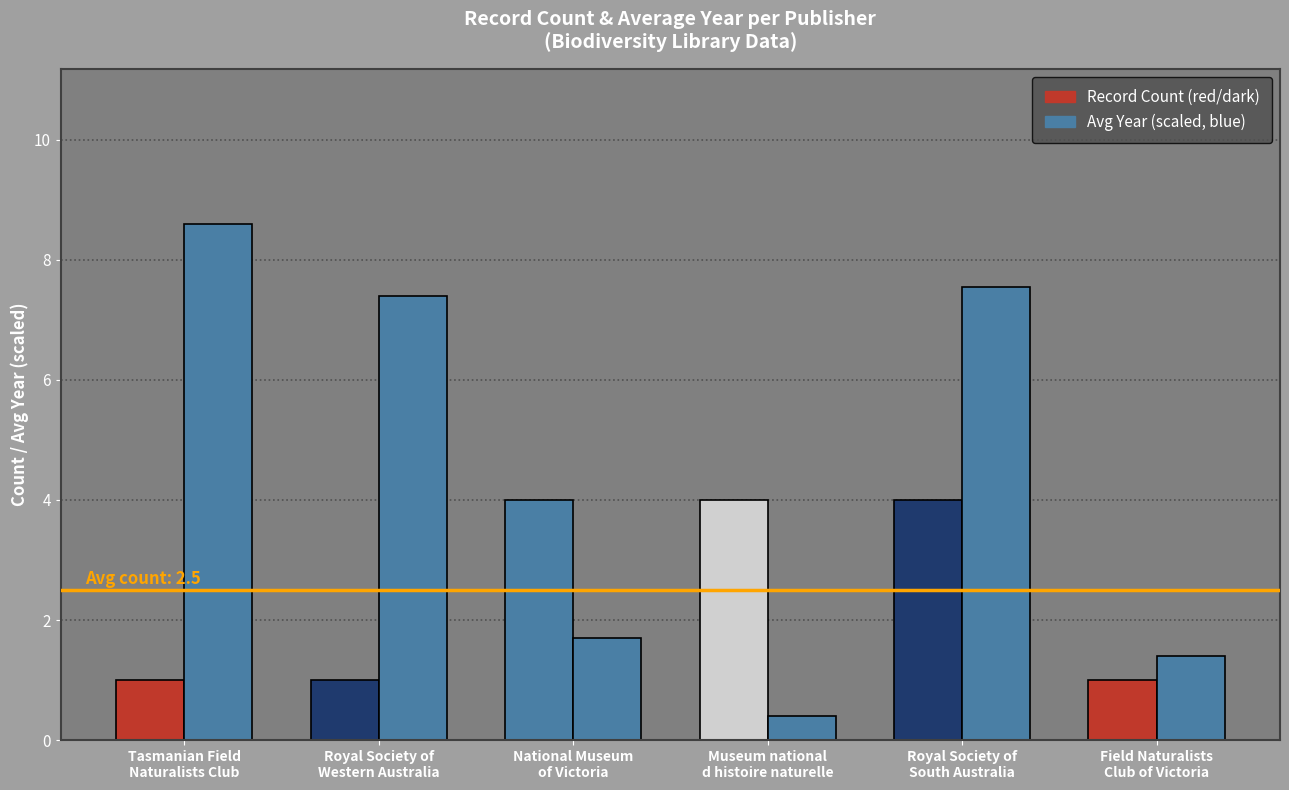

How many bars are there in each group?

2